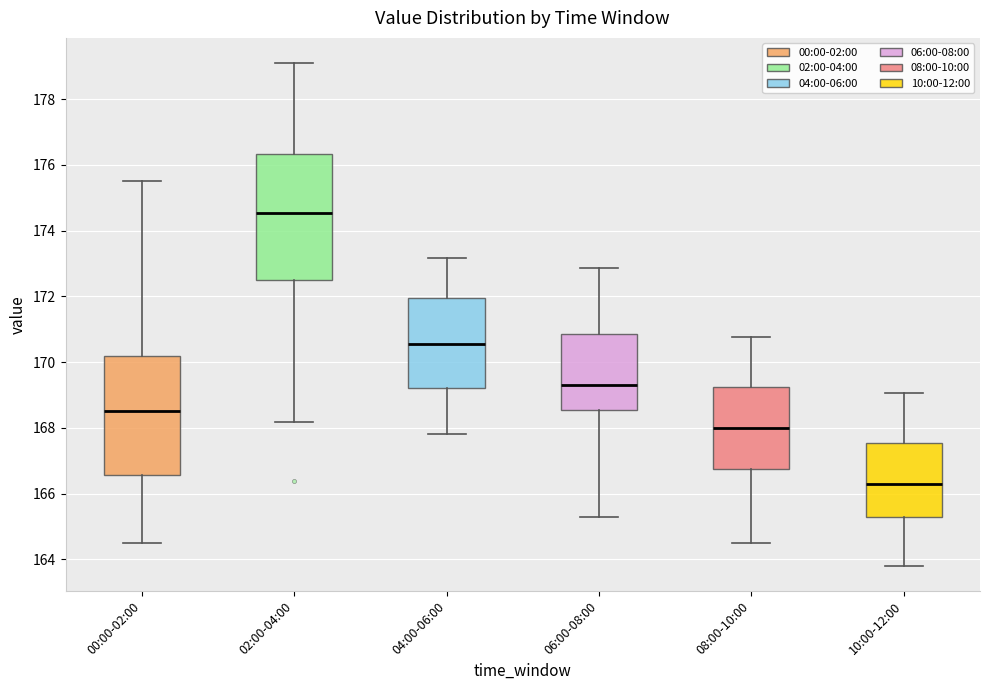

Reading left to right, transcribe this box plot: for each box, give where its median line is, the range the box spans, and where its two whiskers end, as read against the y-axis. The values are not printed on the chart, so give them approximately, as read against the axis.

00:00-02:00: median 168.6, box 166.6 to 170.2, whiskers 164.6 to 175.6
02:00-04:00: median 174.6, box 172.6 to 176.4, whiskers 168.2 to 179.2
04:00-06:00: median 170.6, box 169.2 to 172.0, whiskers 167.8 to 173.2
06:00-08:00: median 169.4, box 168.6 to 170.8, whiskers 165.4 to 172.8
08:00-10:00: median 168.0, box 166.8 to 169.2, whiskers 164.6 to 170.8
10:00-12:00: median 166.4, box 165.4 to 167.6, whiskers 163.8 to 169.0